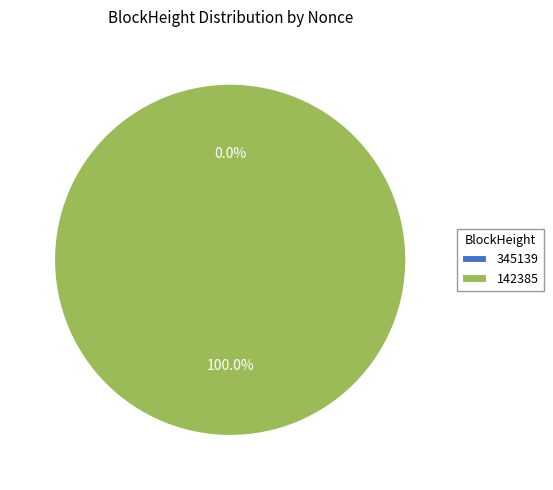

Does 142385 account for over 50% of the chart?

Yes